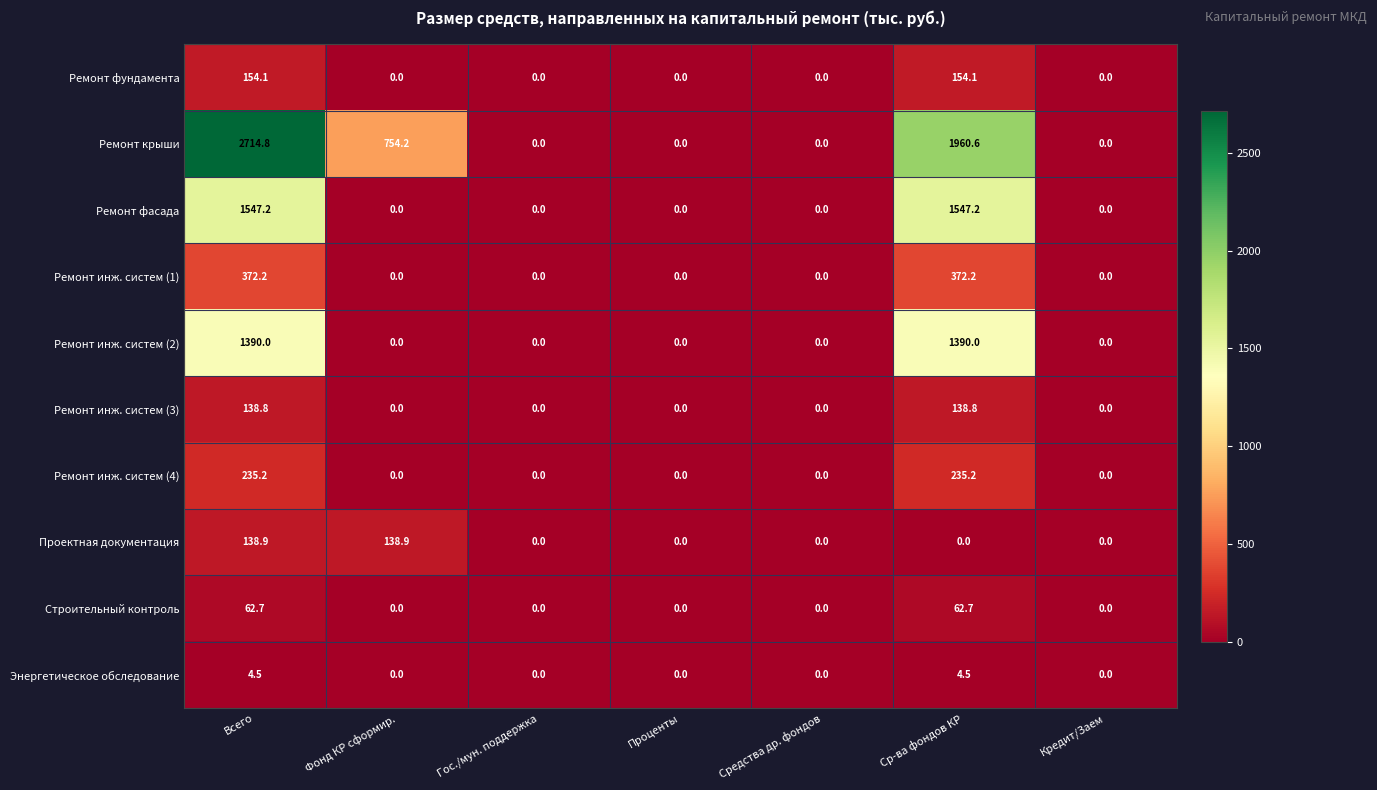

What is the total value across all series at Ср-ва фондов КР?

5865.3